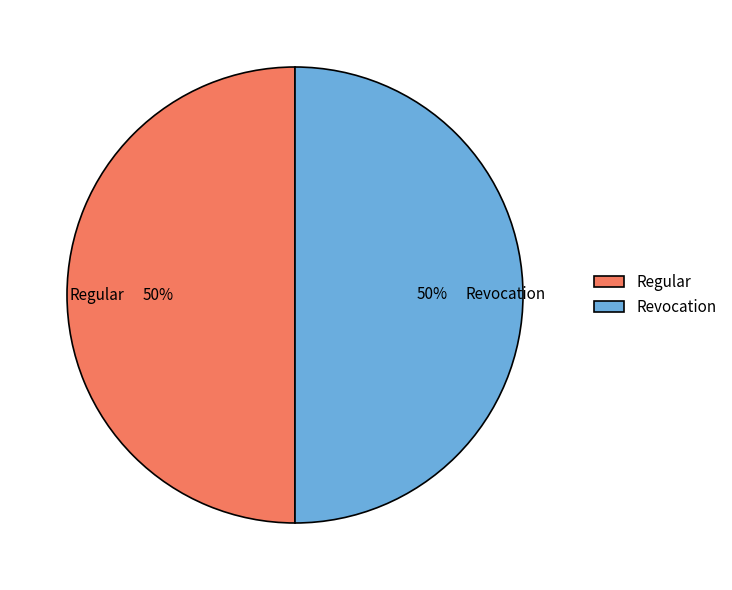

Is it true that Regular is 50% of the pie?

True